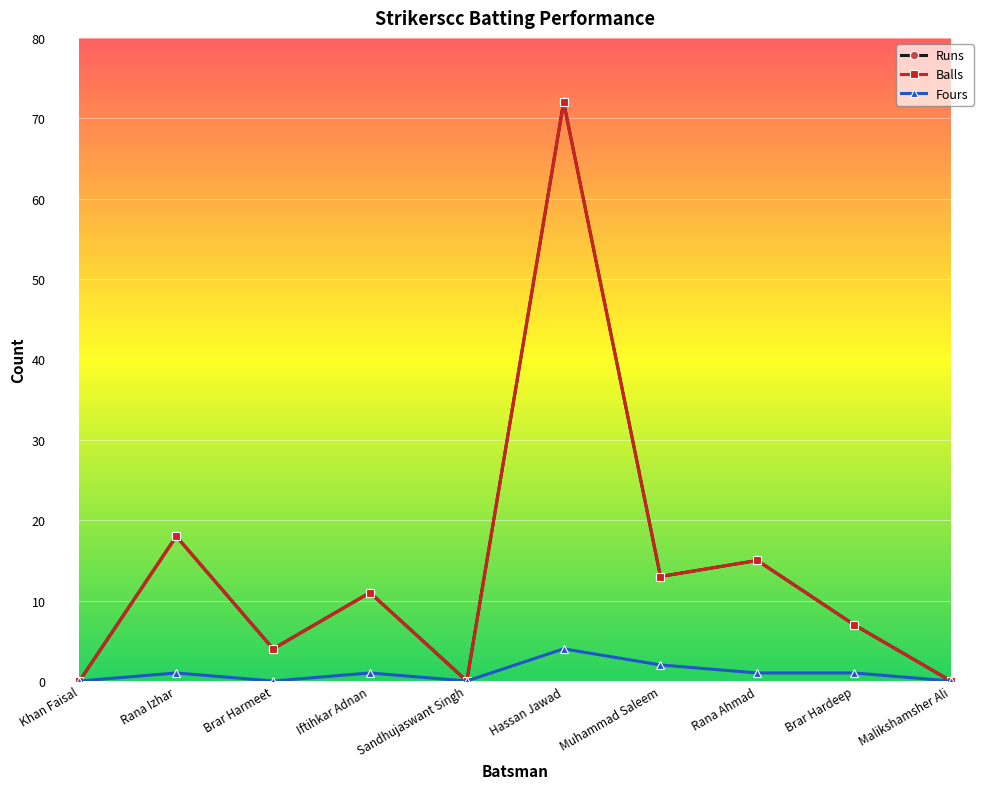

Does the chart have visible grid lines?

Yes